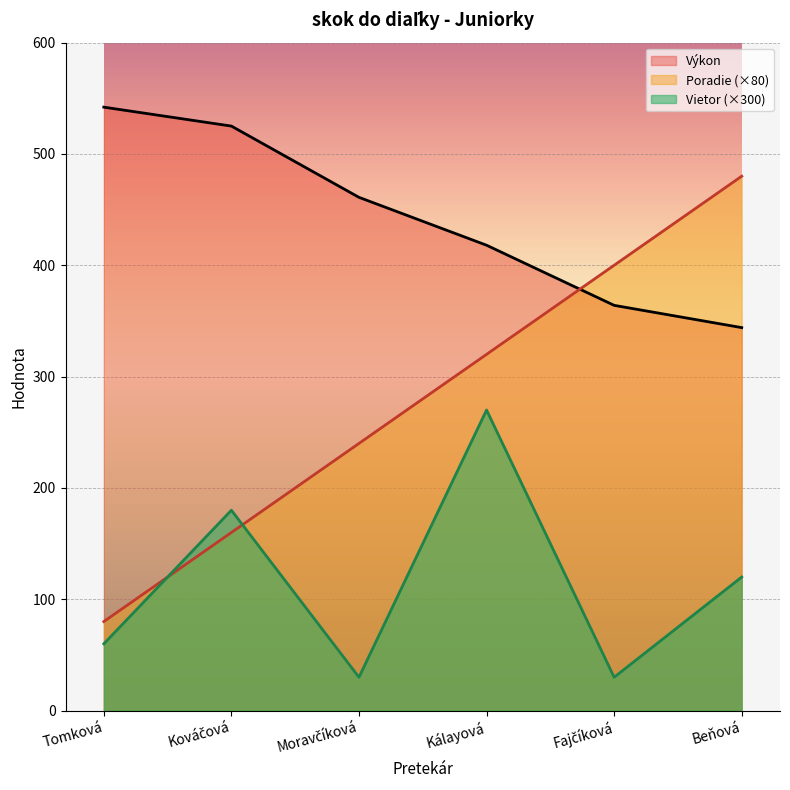

Reading left to right, what are all the values shown in this chart?

Poradie: 80	160	240	320	400	480
Výkon: 542	525	461	418	364	344
Vietor: 60	180	30	270	30	120